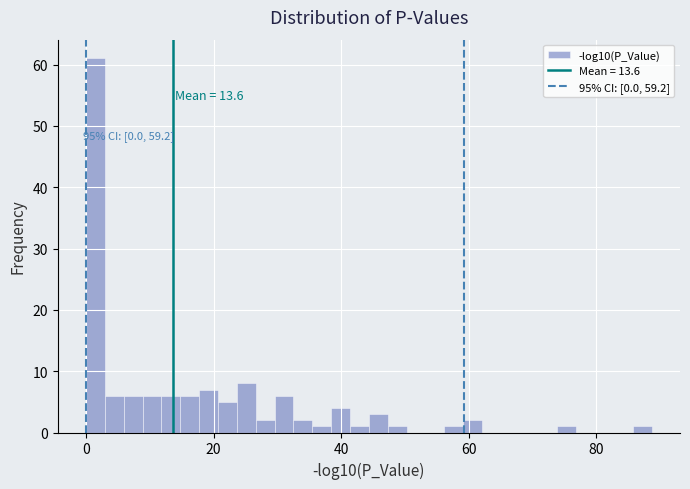

Around what value on the x-axis is the tallest bar? Give the approximate position of its centre, as read against the axis.

2